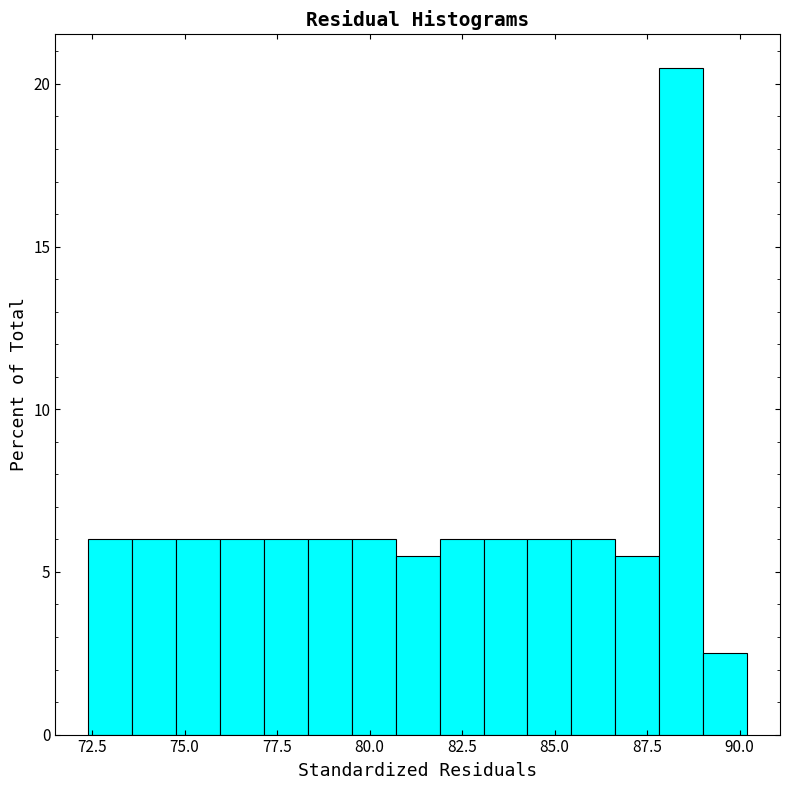

Read against the x-axis, roughly where is the centre of the tallest bar?

88.5